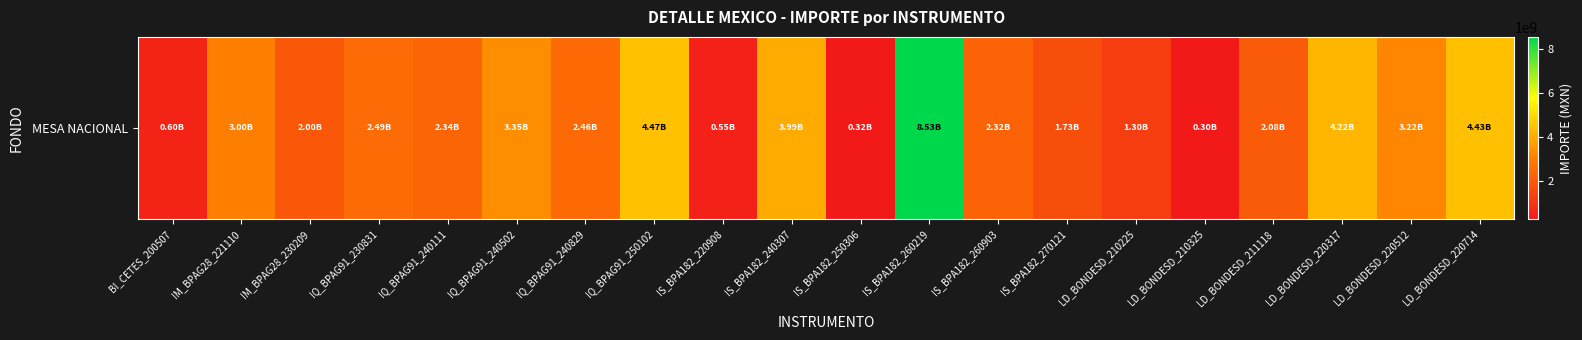

Reading left to right, list all the values displayed in this chart.

596079120.0	3002589549.7	1999504020.0	2488064960.0	2339493941.4	3351201098.2	2463273325.2	4465615212.9	547805529.2	3988981488.6	319805043.2	8525557563.3	2315295411.2	1729443354.5	1295852147.8	300071064.0	2084811348.2	4223364864.1	3219967988.4	4434129986.8